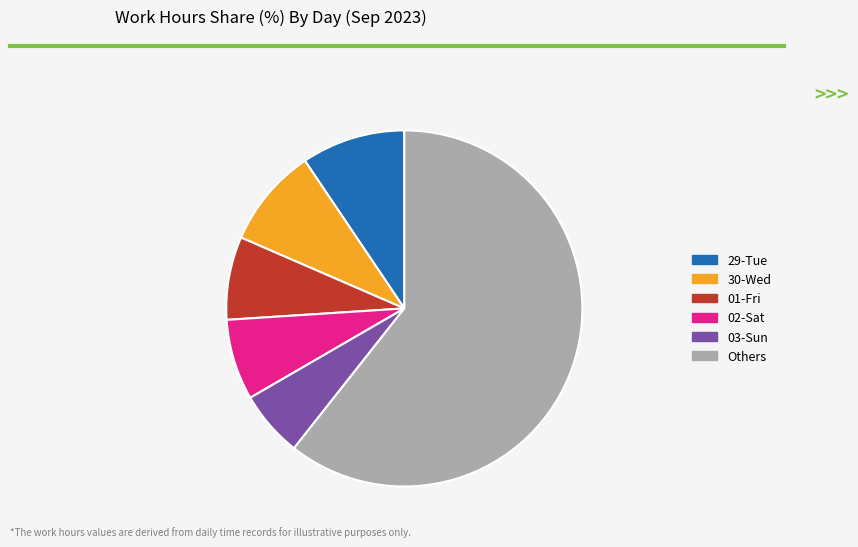

The 03-Sun slice represents 1% of the pie. True or false?

False